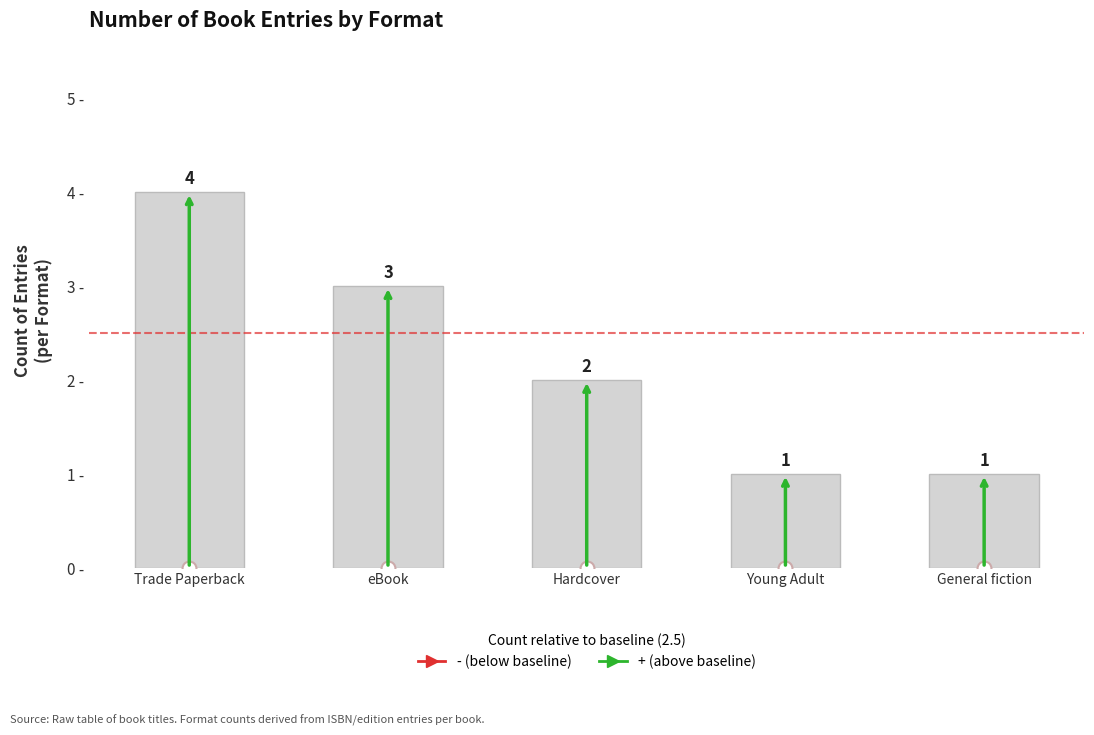

What is the greatest value displayed?

4